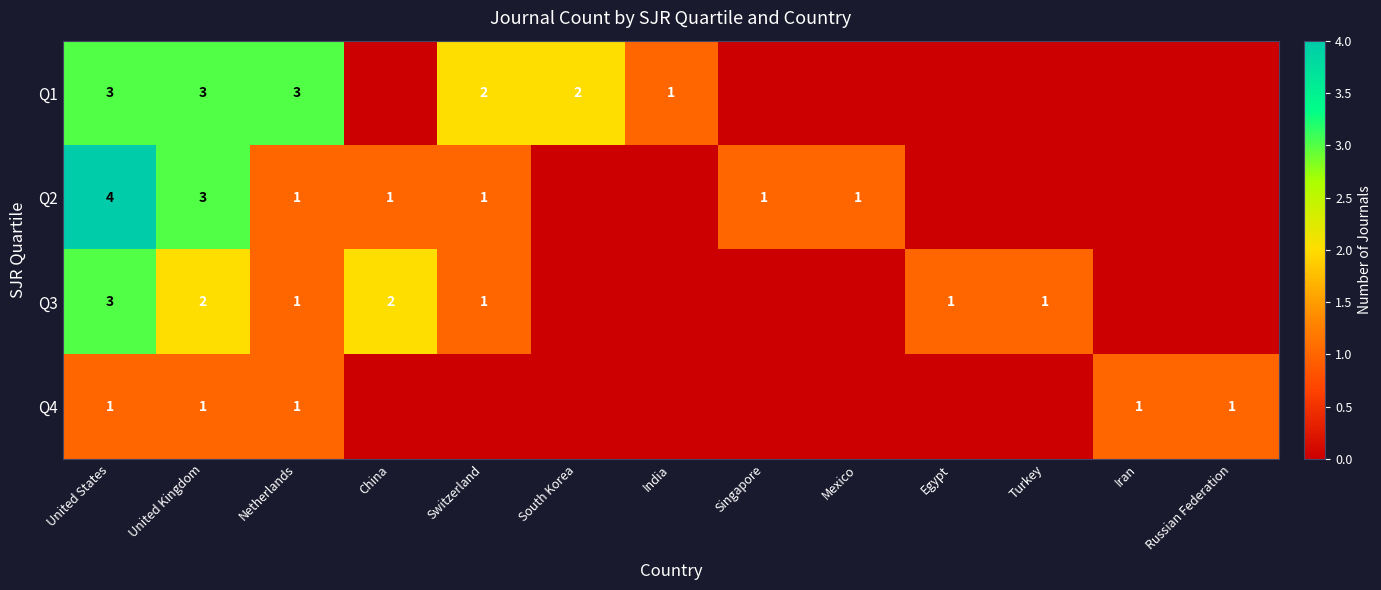

What is the sum of the Q1 values at Switzerland and United States?

5